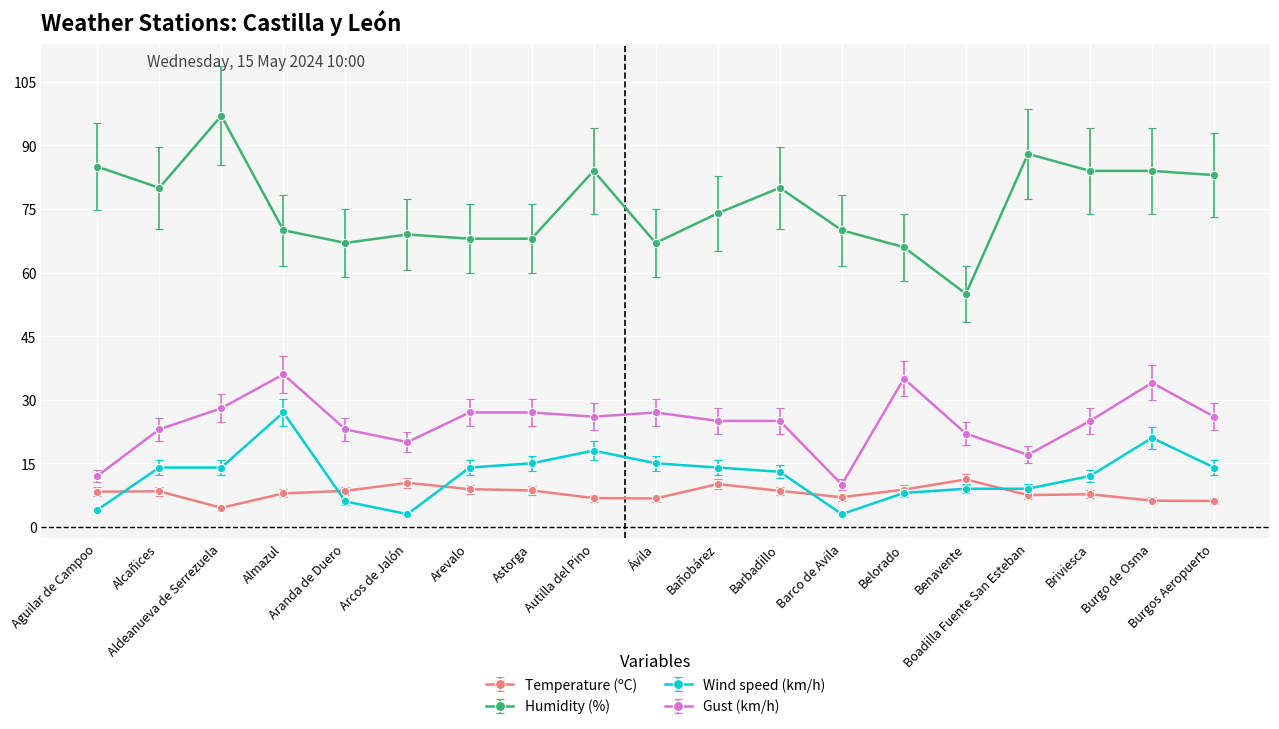

What is the sum of the Gust (km/h) values at Autilla del Pino and Aldeanueva de Serrezuela?

54.0